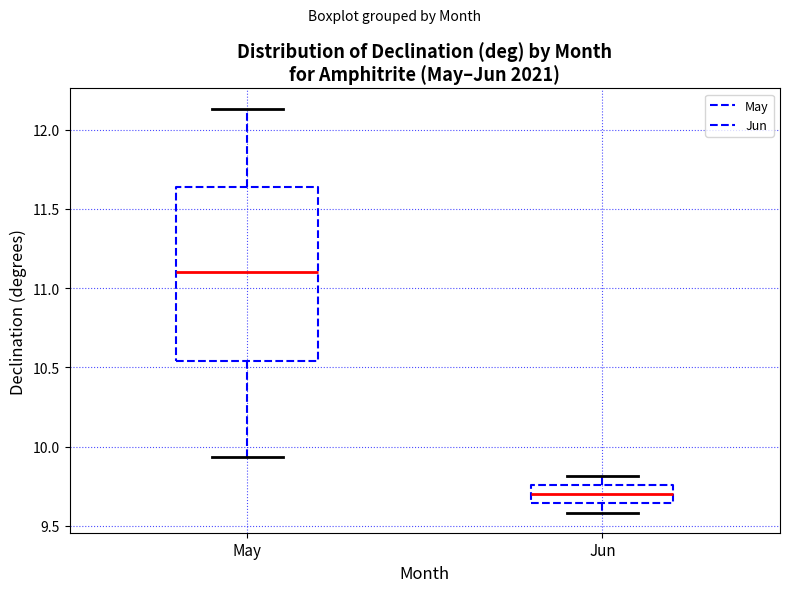

Where does the lower whisker of the box for May end on the y-axis? The values are not printed on the chart, so give them approximately, as read against the axis.

9.95